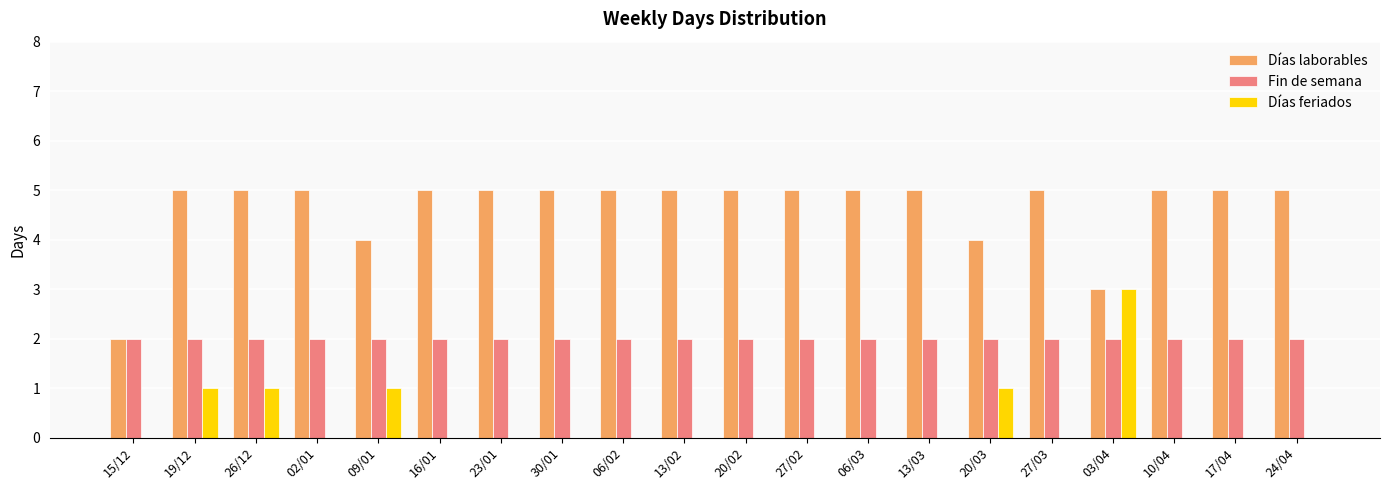

What is the maximum value for Días feriados?

3